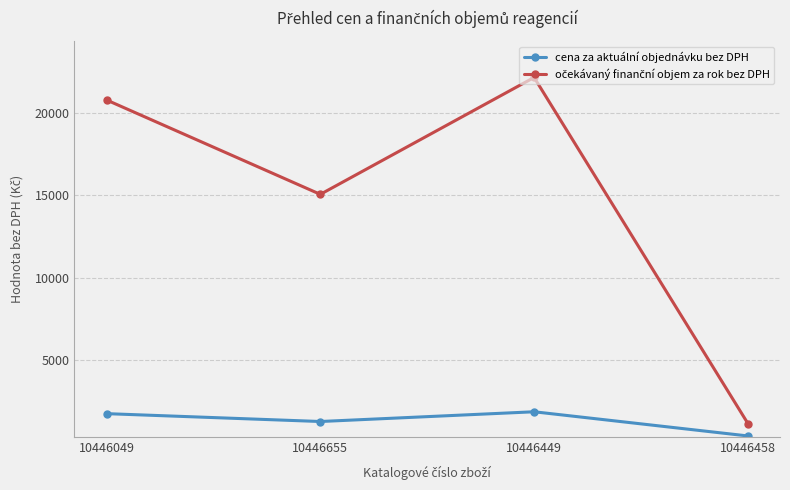

At which category is the sum across all series the highest?

10446449